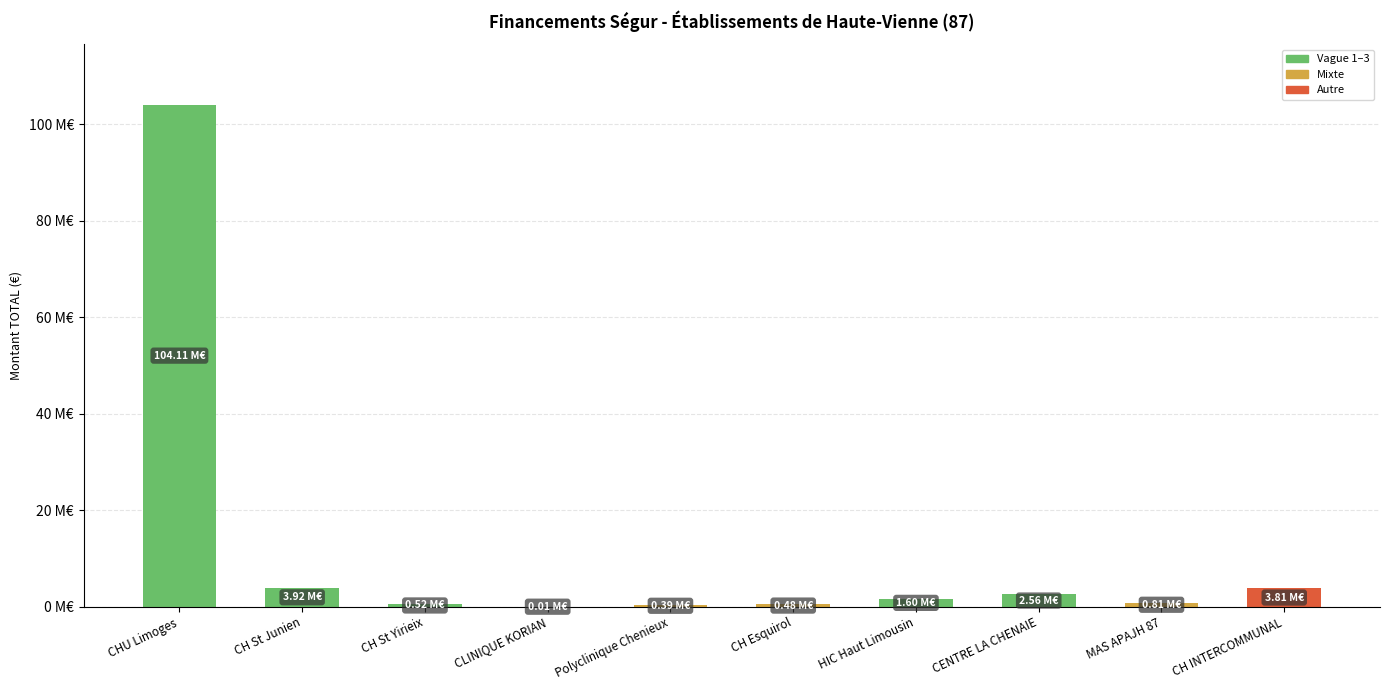

What position from the right is CENTRE LA CHENAIE?

3